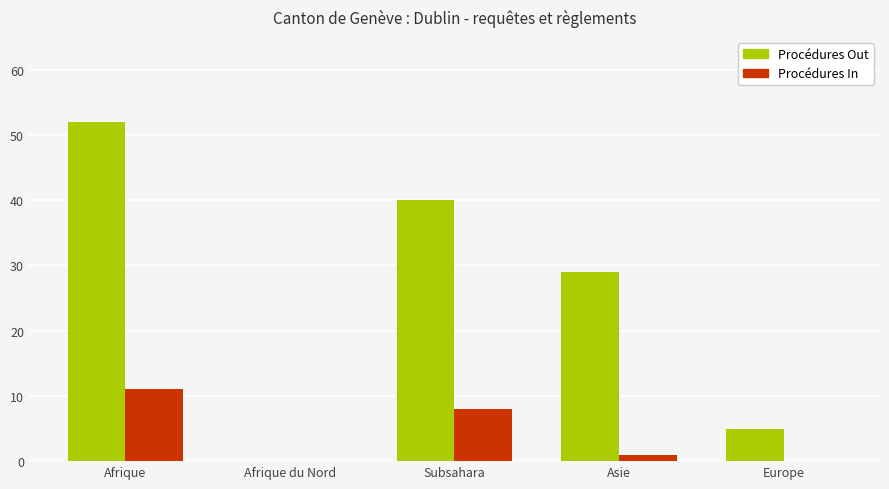

Between Asie and Europe, which series saw the biggest shift?

Procédures Out